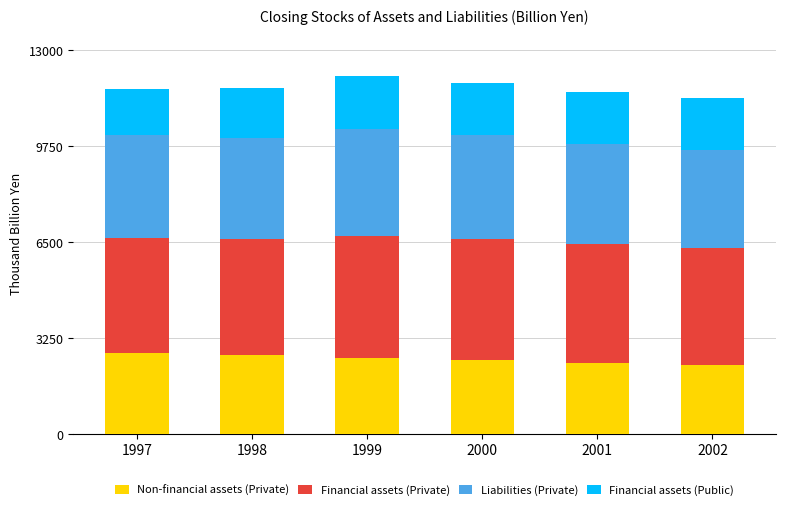

What is the total value across all series at 2001?

11578.3